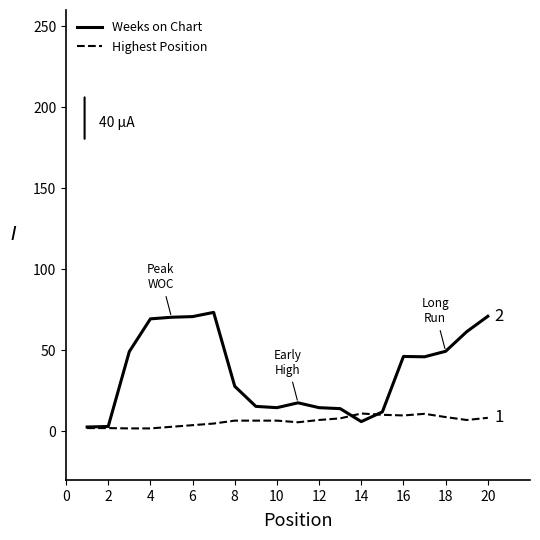

How many categories are shown in the chart?

20